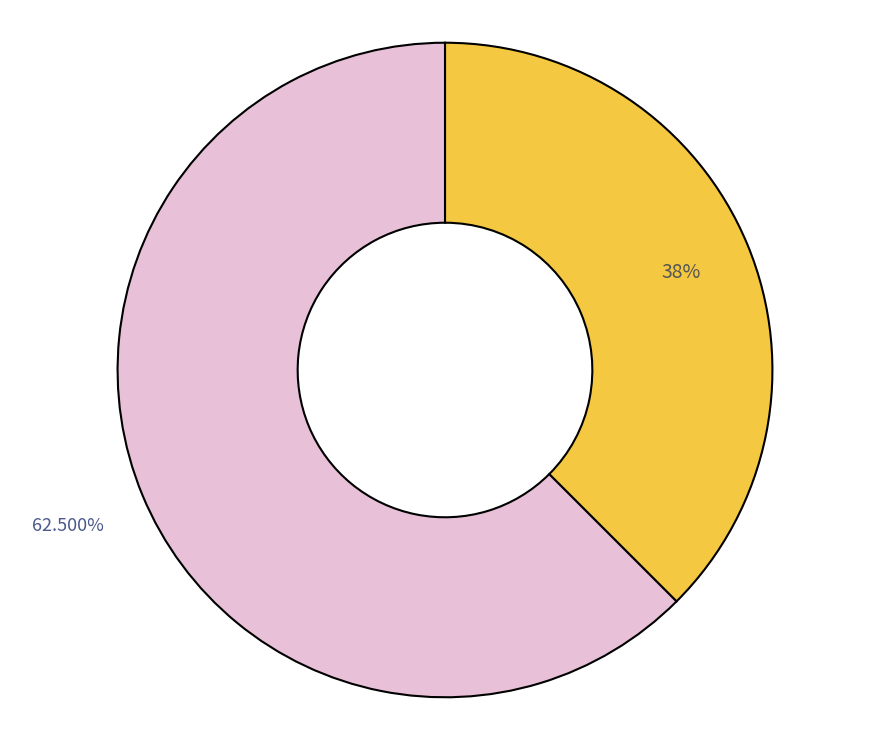

Is there any slice that represents more than half of the pie?

Yes